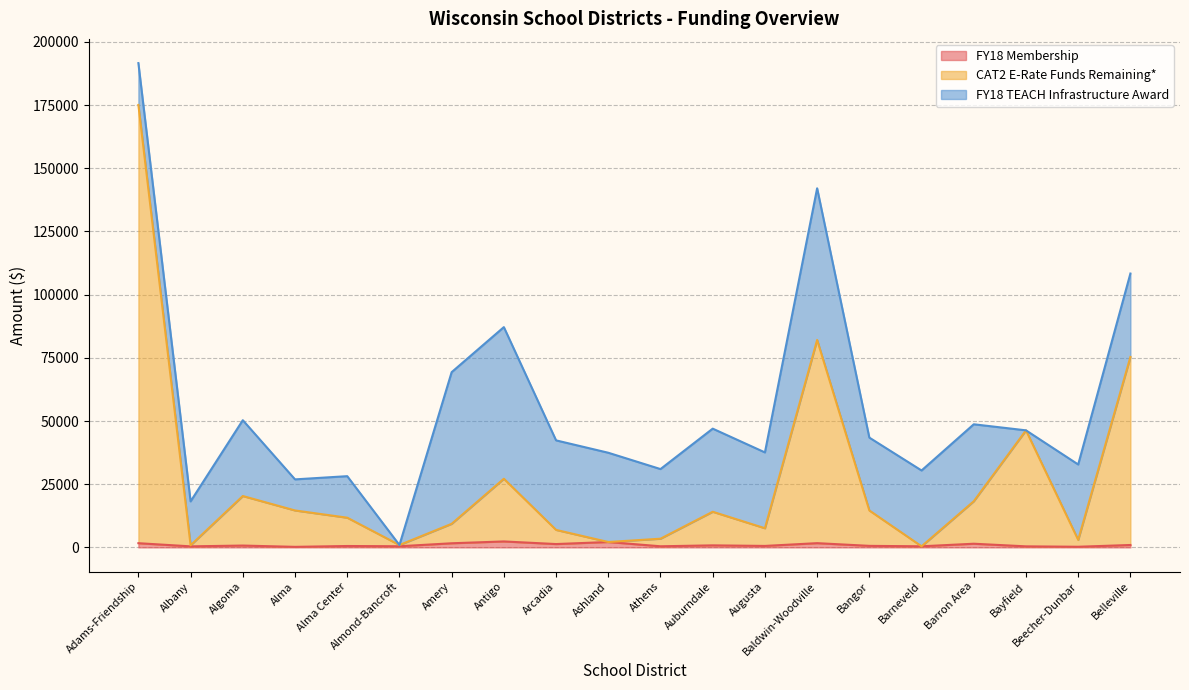

Does the chart have visible grid lines?

Yes